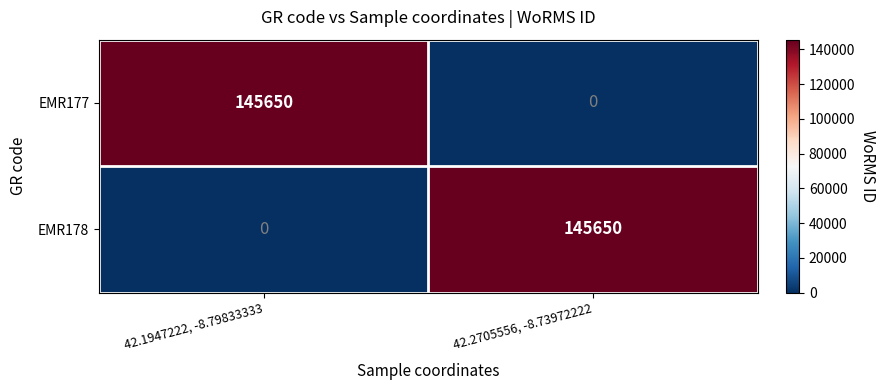

At which label is EMR178 closest to 72825?

42.1947222, -8.79833333